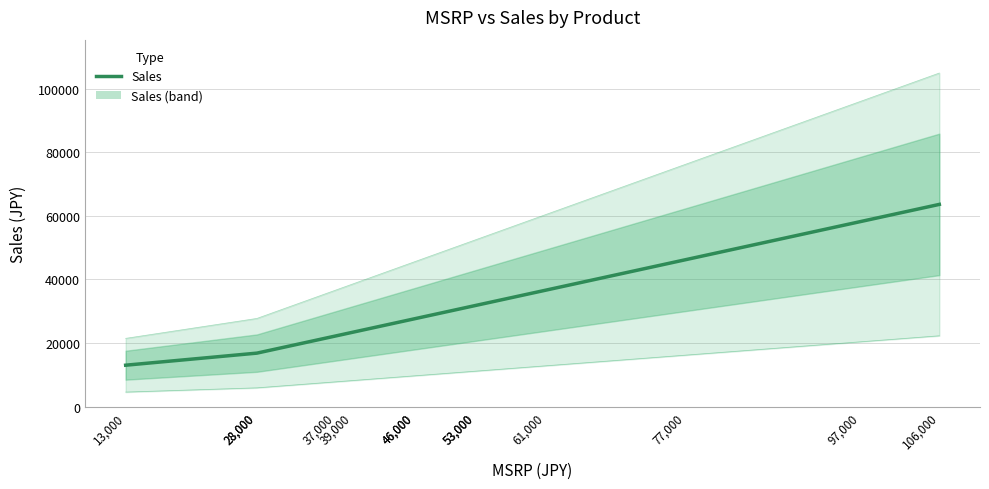

Between 61,000 and 13,000, which is larger?

61,000